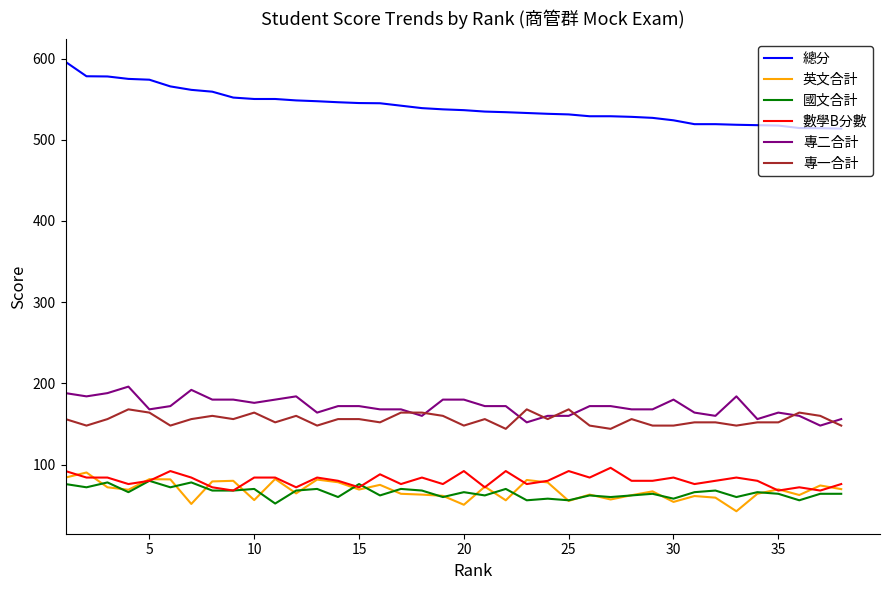

Is this an area chart (filled region under the line)?

No